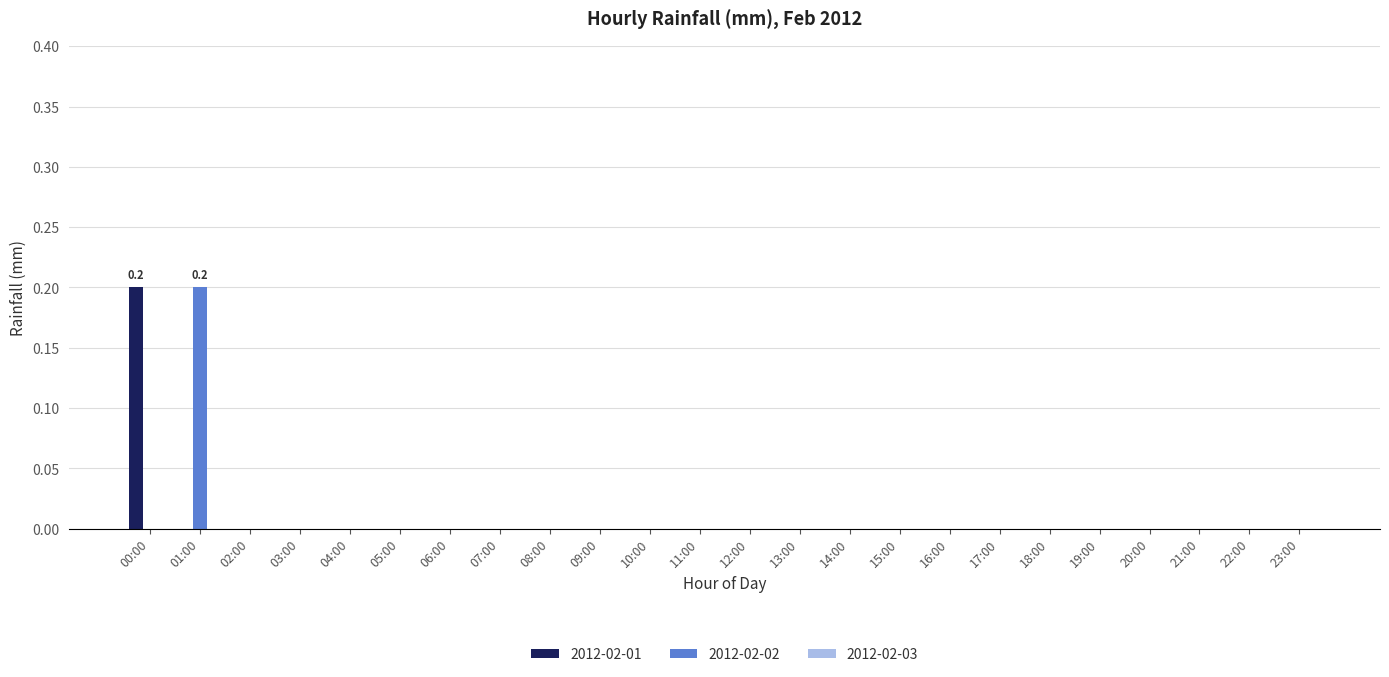

What is the total value across all series at 00:00?

0.2